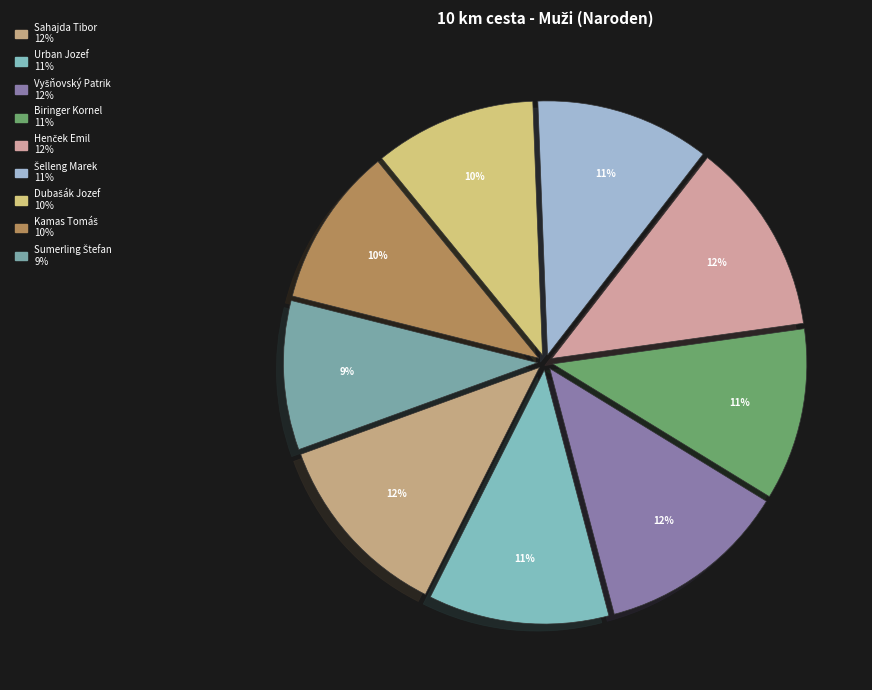

True or false: Kamas Tomáš accounts for 10% of the total.

True